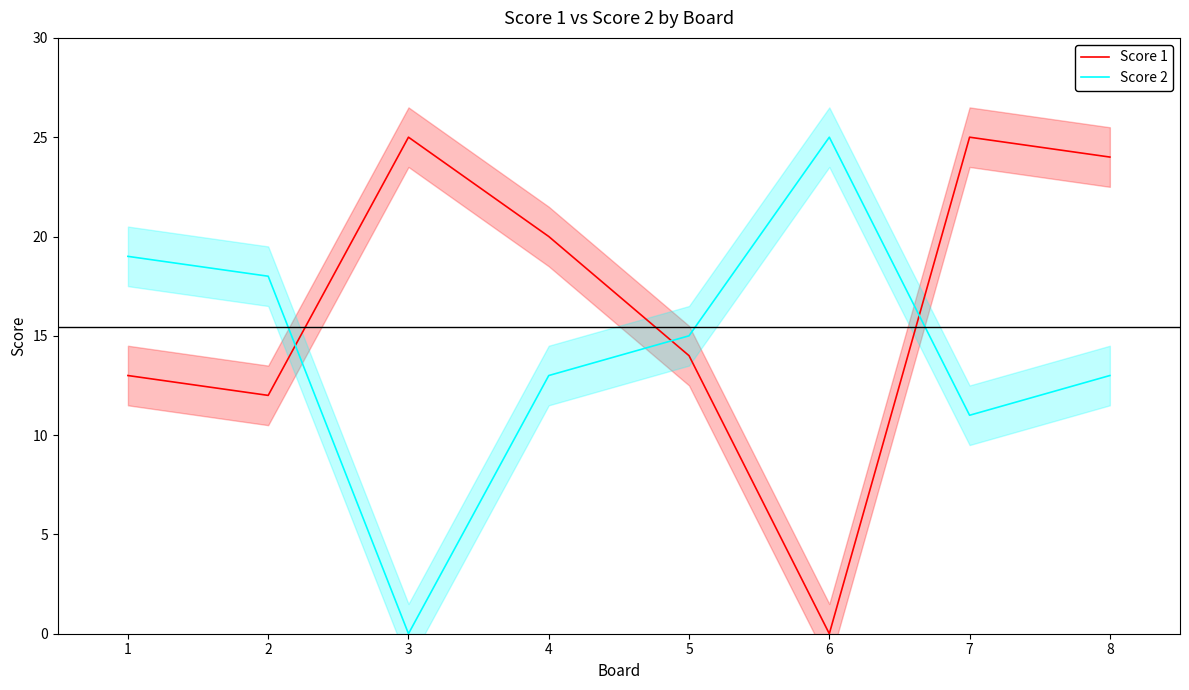

What is the average value of the Score 2 series?

14